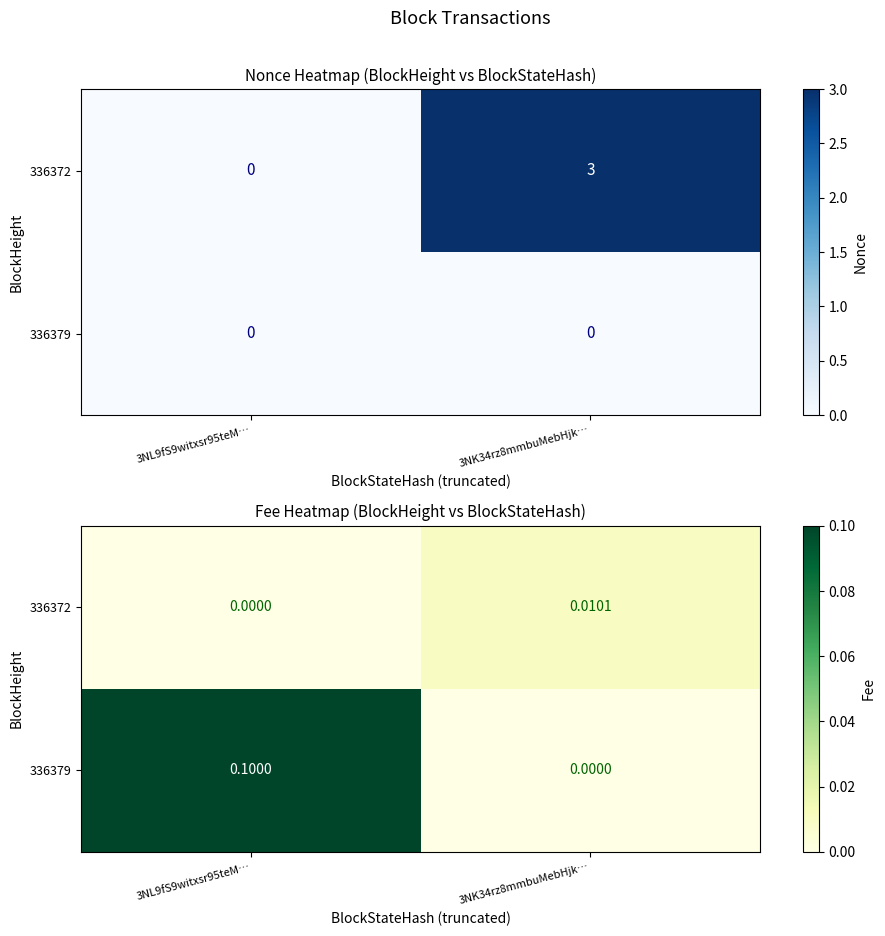

Which series has the largest total across all categories?

336379